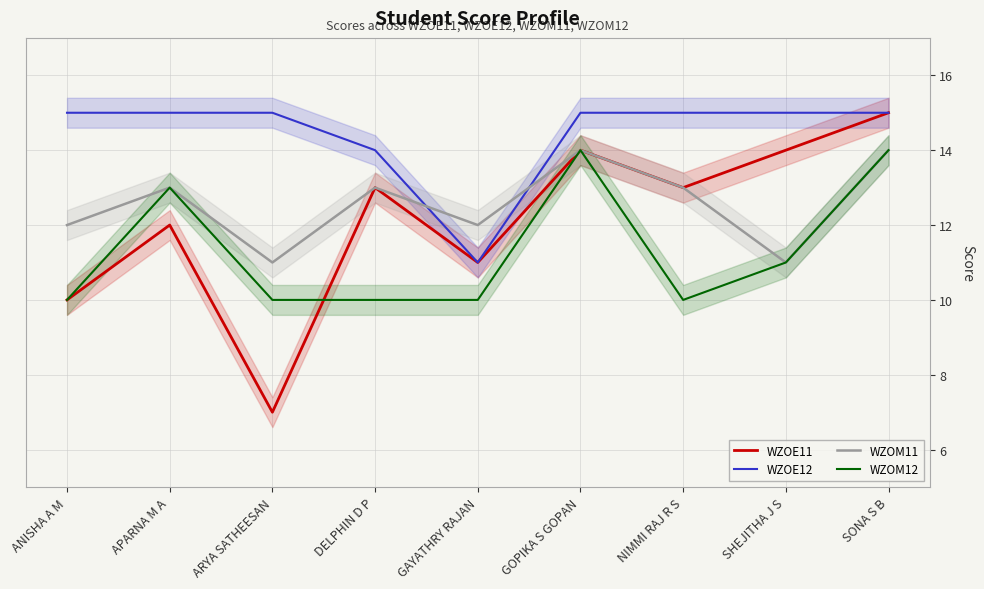

What is the difference between the maximum and second lowest values in the WZOM11 series?

3